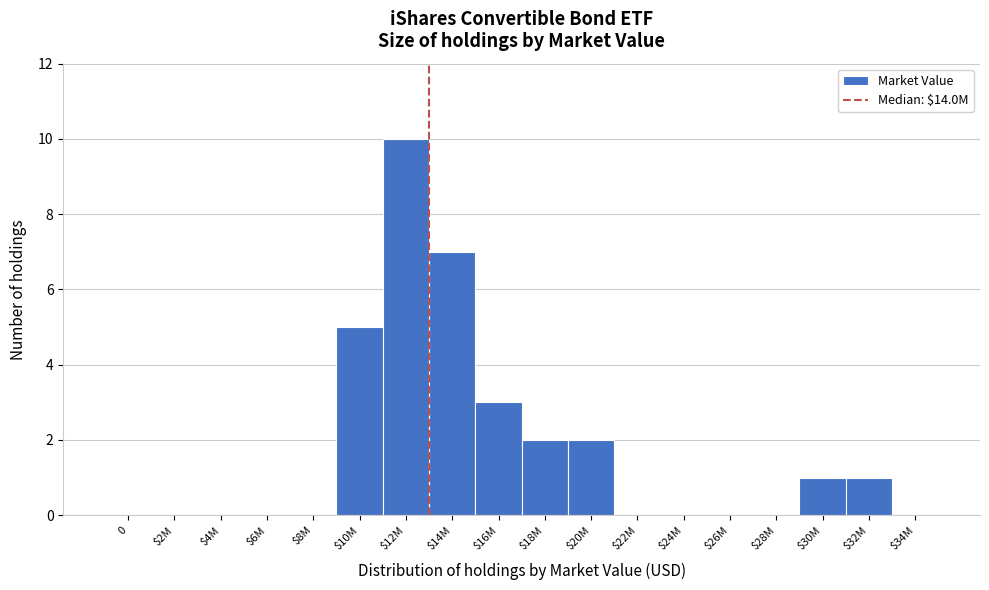

The chart shows a value of 1 at $30M. True or false?

True